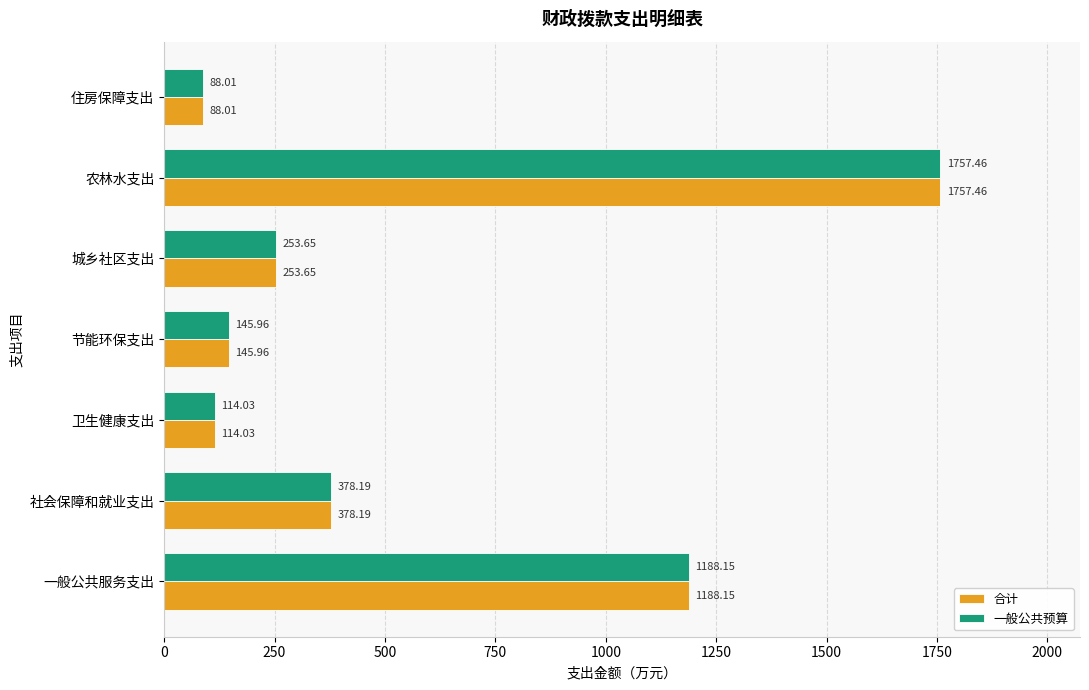

What is the sum of all 一般公共预算 values?

3925.5